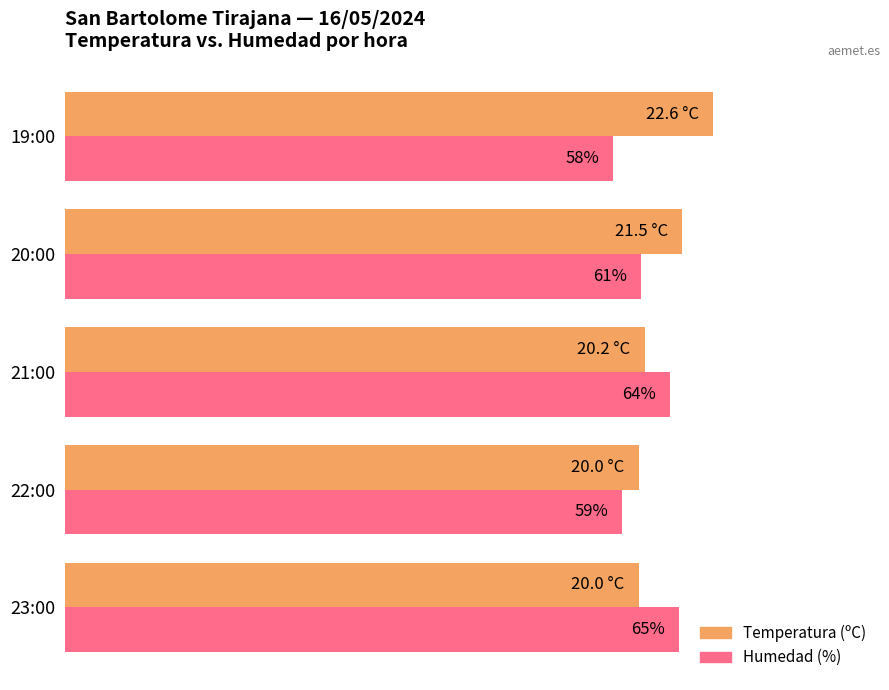

What are all the series names shown in the legend?

Temperatura (ºC), Humedad (%)